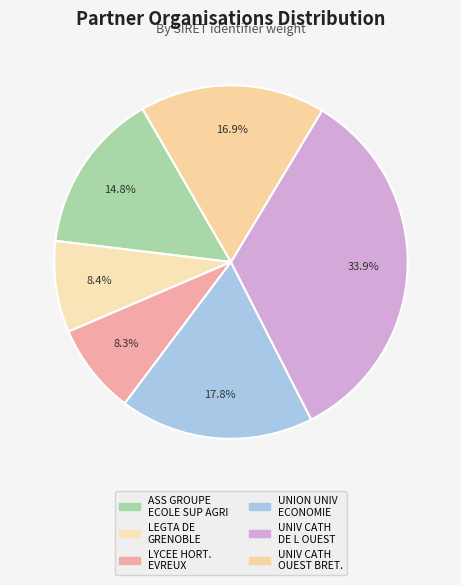

How many slices are in this pie chart?

6